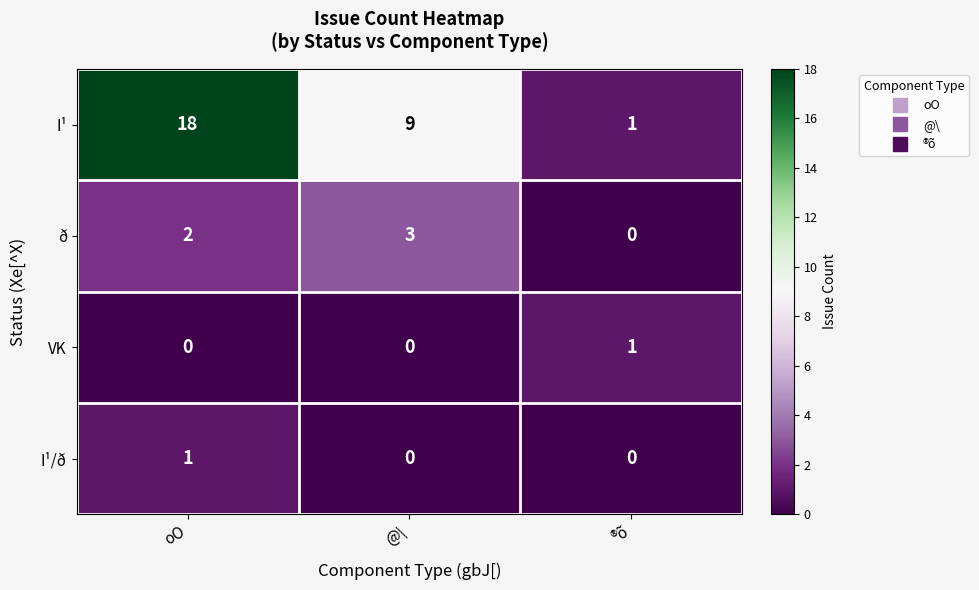

Reading left to right, list all the values displayed in this chart.

I¹: 18	9	1
ð: 2	3	0
VK: 0	0	1
I¹/ð: 1	0	0